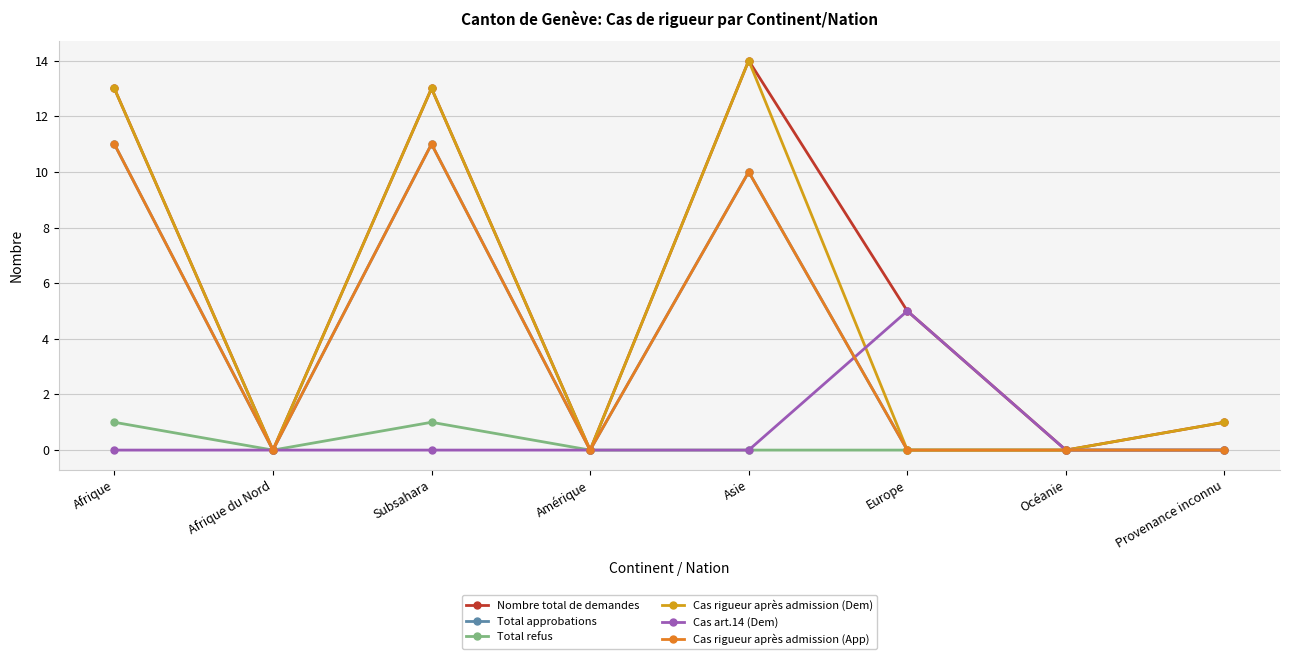

Does the chart have visible grid lines?

Yes